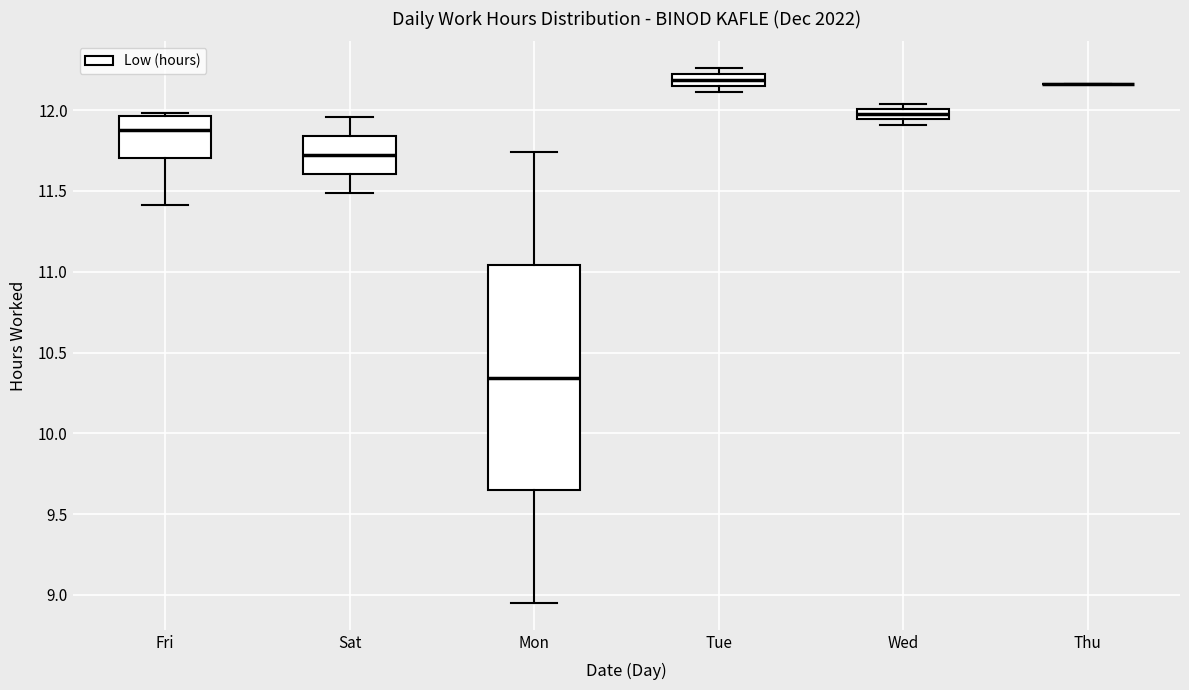

Comparing the boxes themselves (not the whiskers), which one is the tallest?

Mon